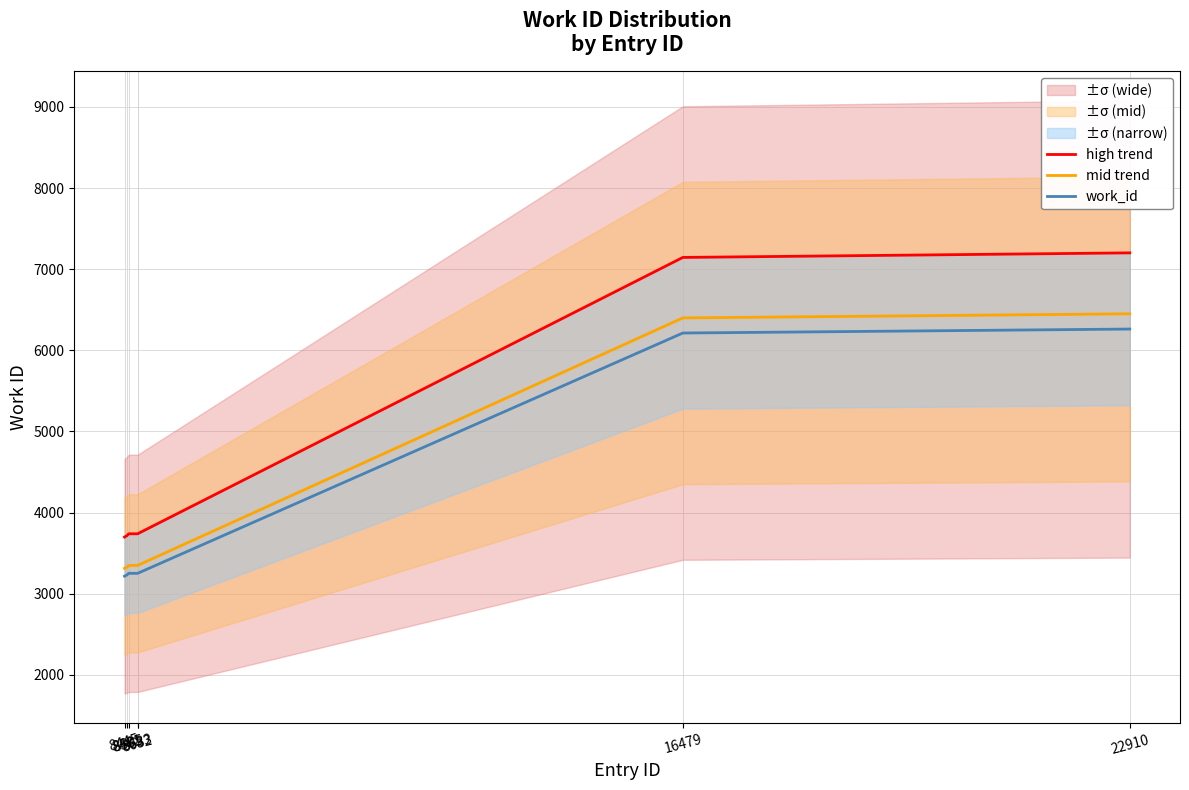

Which series changed the most between 8632 and 22910?

high trend